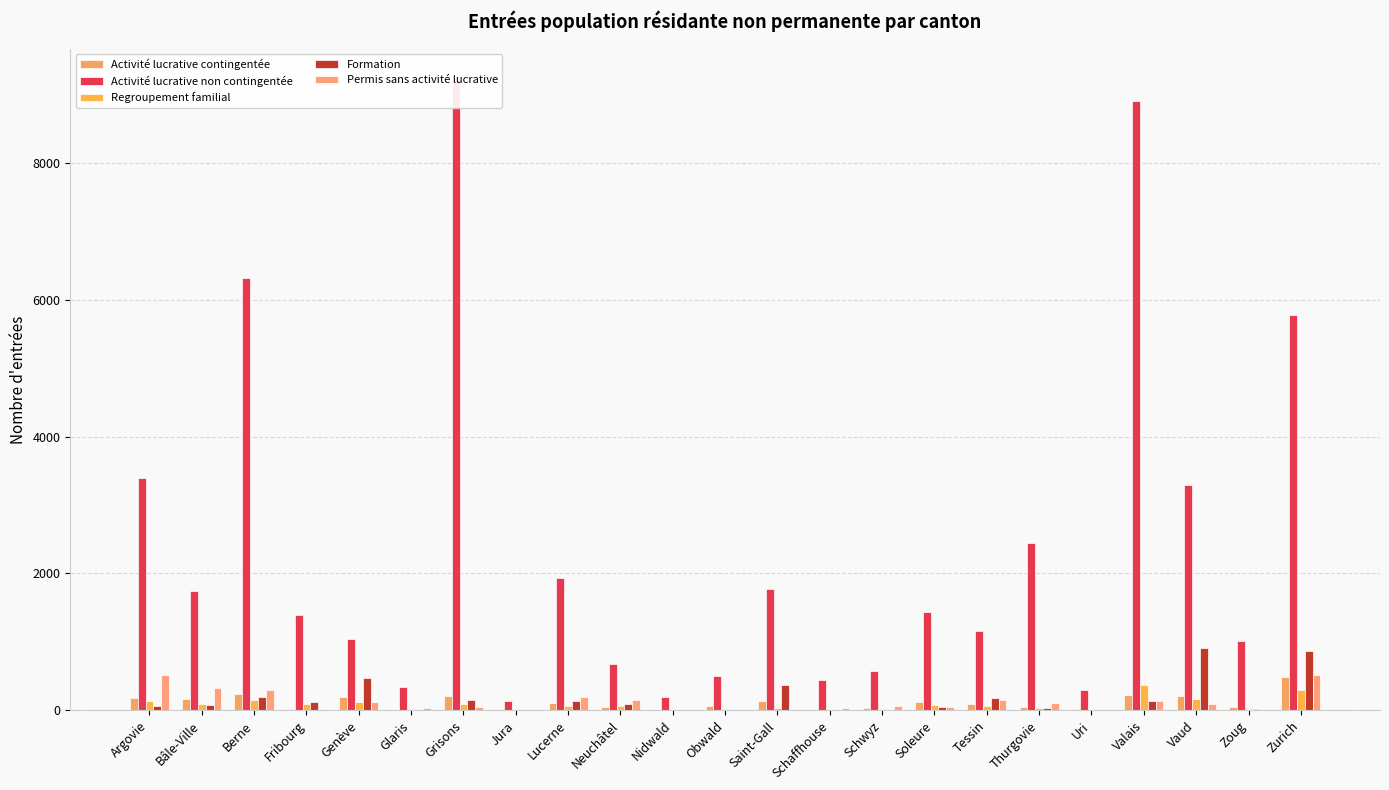

Which series changed the most between Jura and Zurich?

Activité lucrative non contingentée